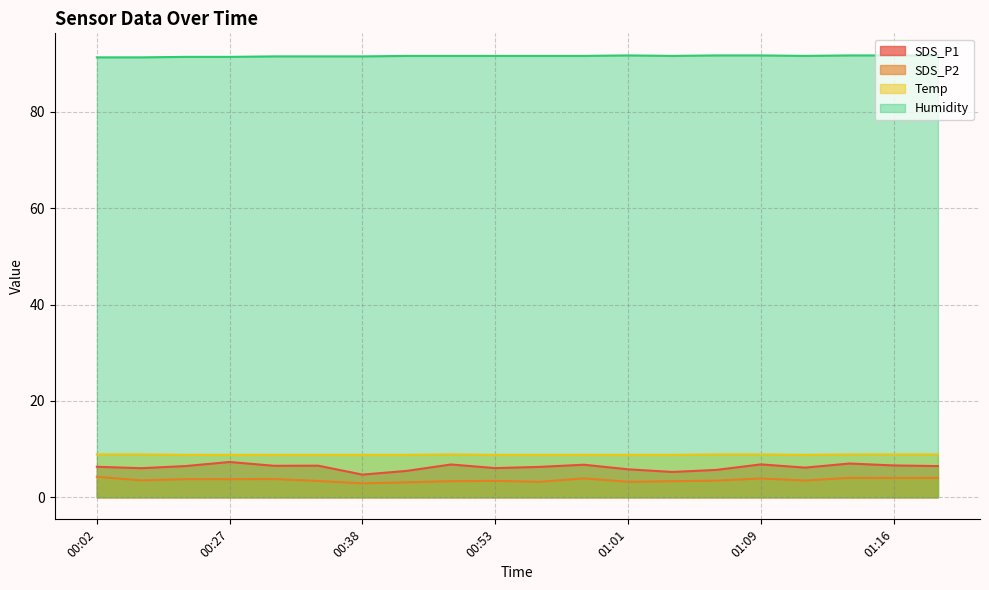

What is the value of the Humidity point at the 2nd from the left?

91.3